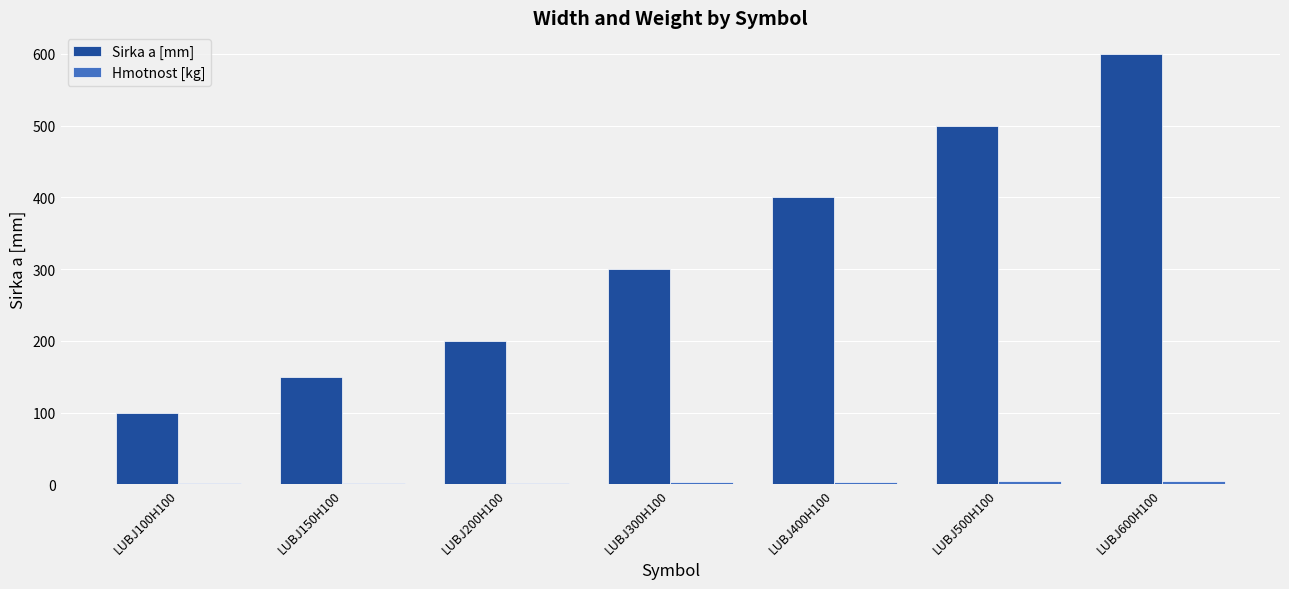

Between LUBJ100H100 and LUBJ300H100, which series saw the biggest shift?

Sirka a [mm]